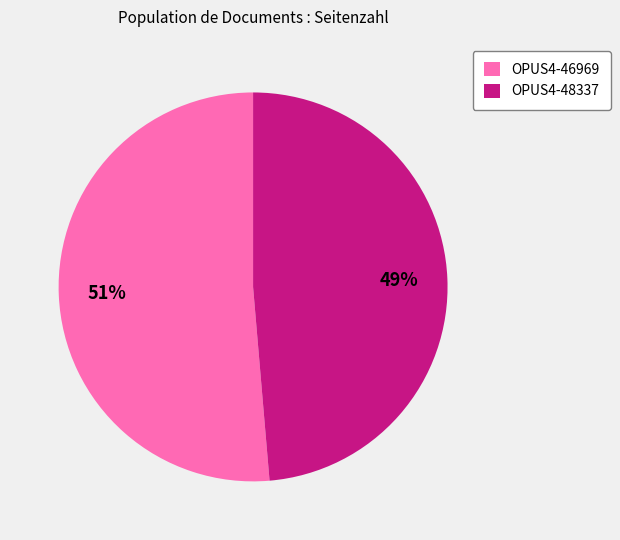

Rank the categories by value from highest to lowest.

OPUS4-46969, OPUS4-48337